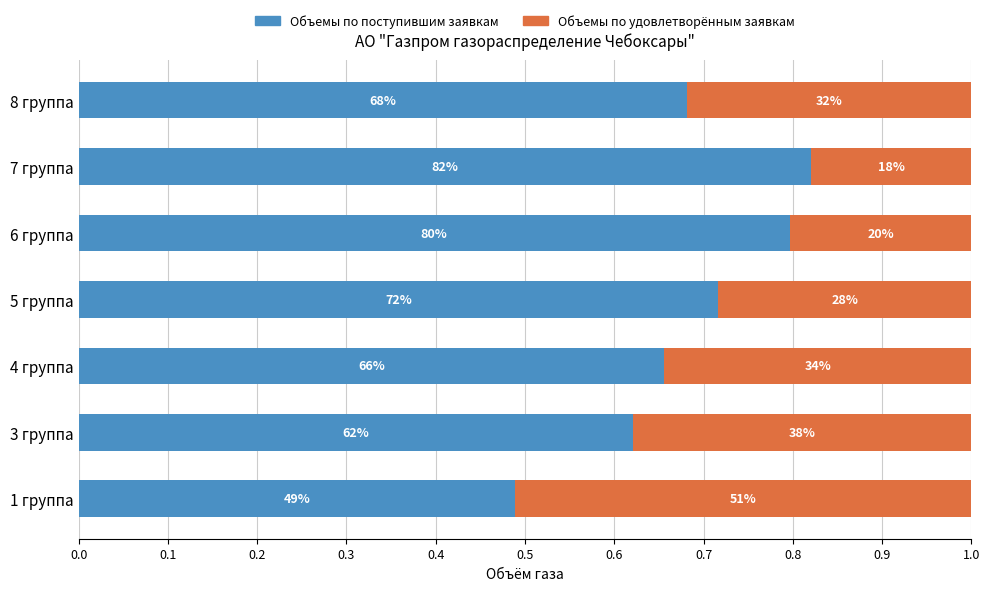

List the series in order of their peak value, lowest first.

Объемы по удовлетворённым заявкам, Объемы по поступившим заявкам